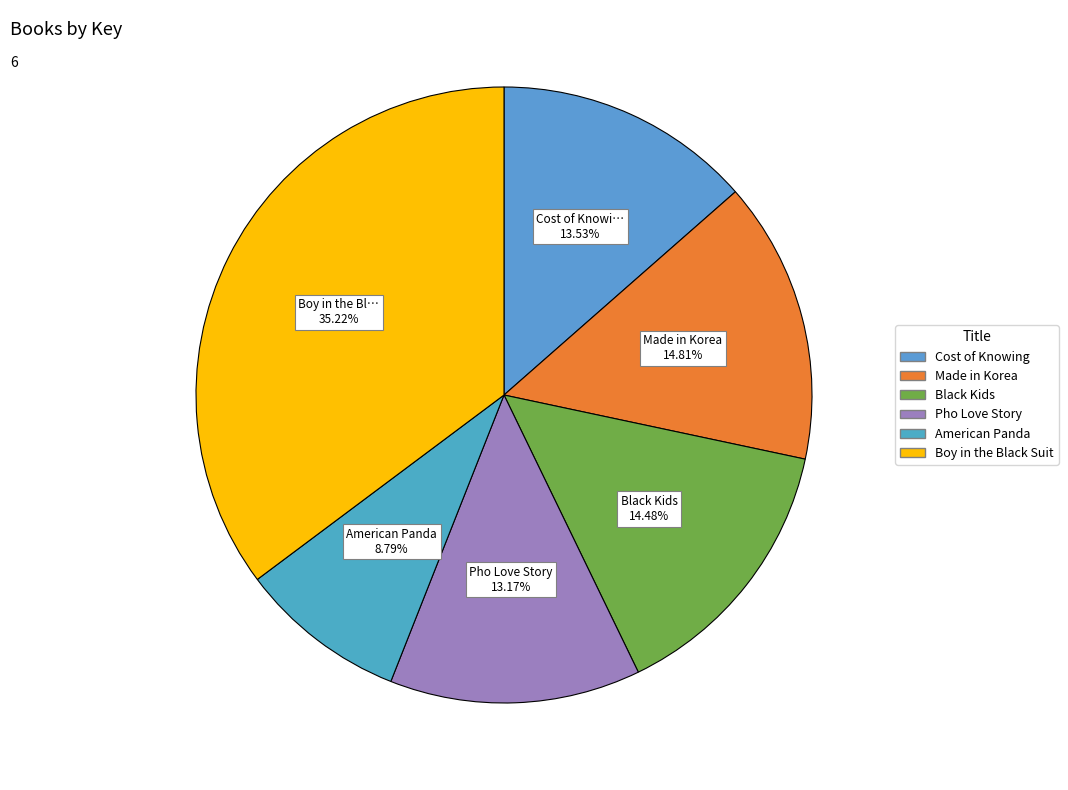

Is there any slice that represents more than half of the pie?

No